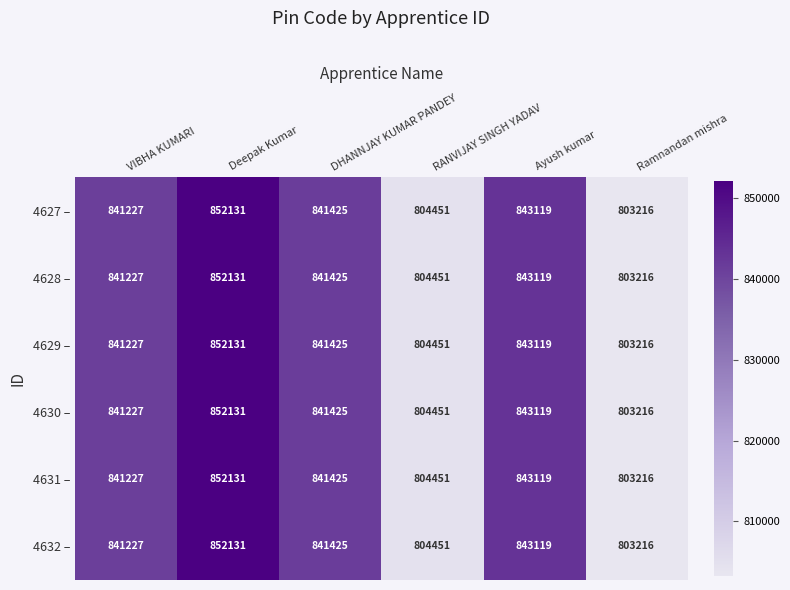

Where is 4627 – nearest to the value 827673?

VIBHA KUMARI